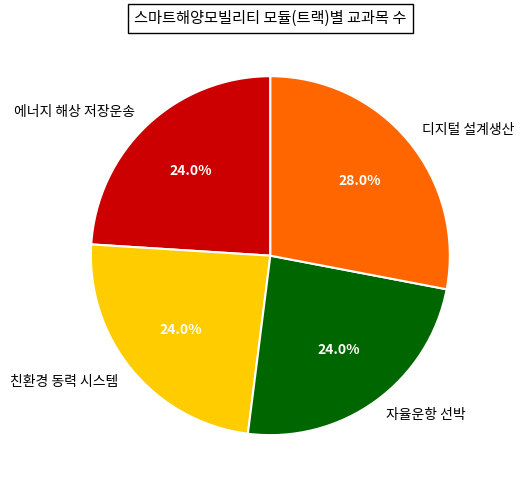

To the nearest percent, what is the combined percentage of 친환경 동력 시스템 and 디지털 설계생산?

52%